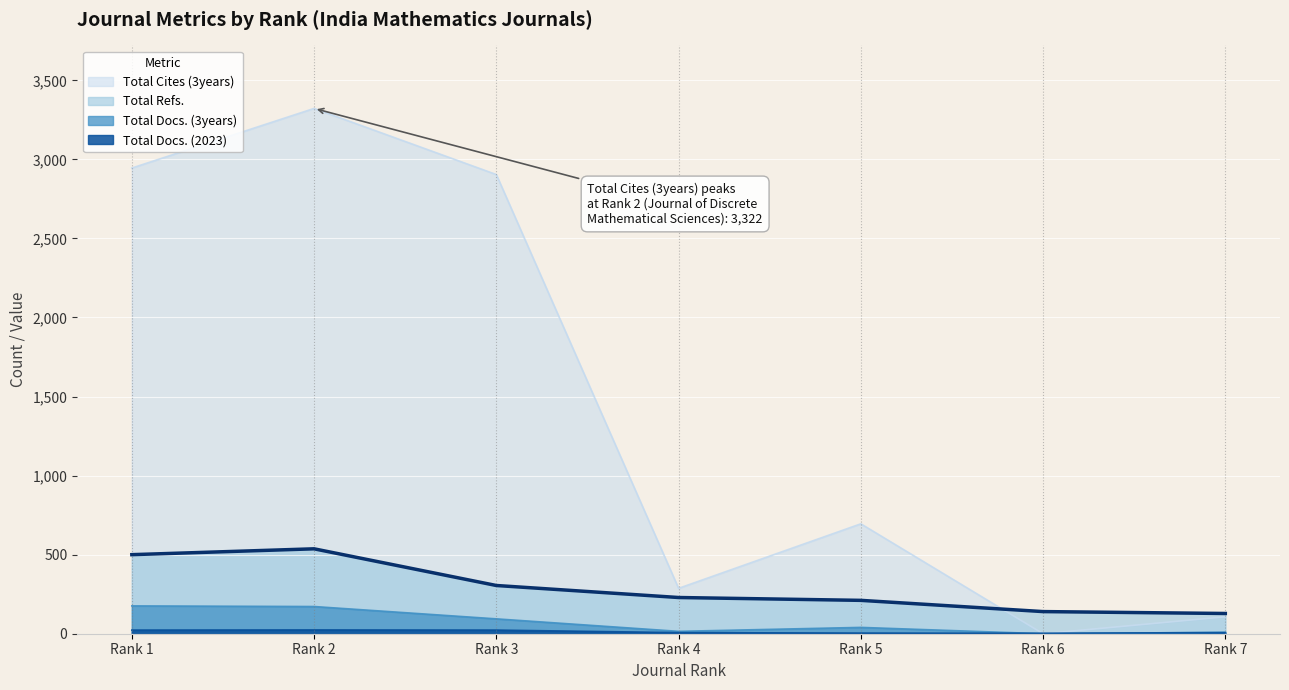

Rank the categories by Total Docs. (3years) value from lowest to highest.

Rank 6, Rank 7, Rank 4, Rank 5, Rank 3, Rank 2, Rank 1